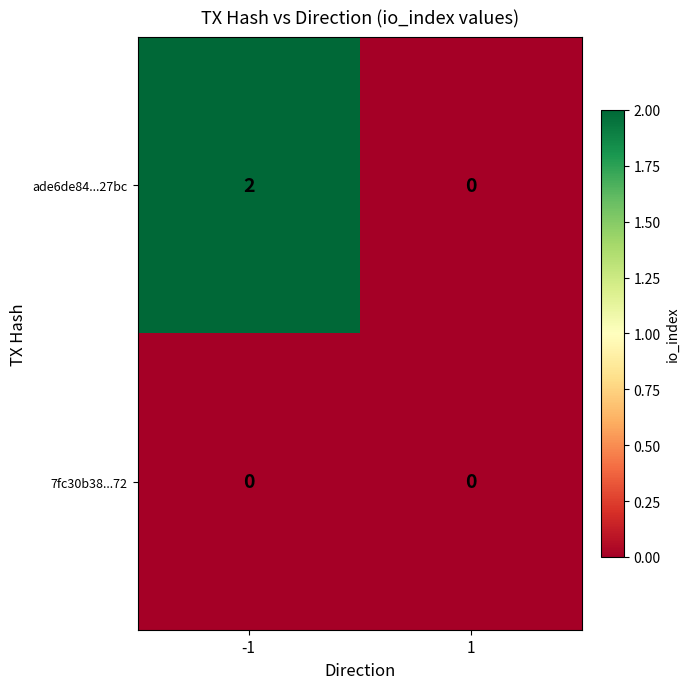

At -1, list the series in order from largest to smallest.

ade6de84...27bc, 7fc30b38...72